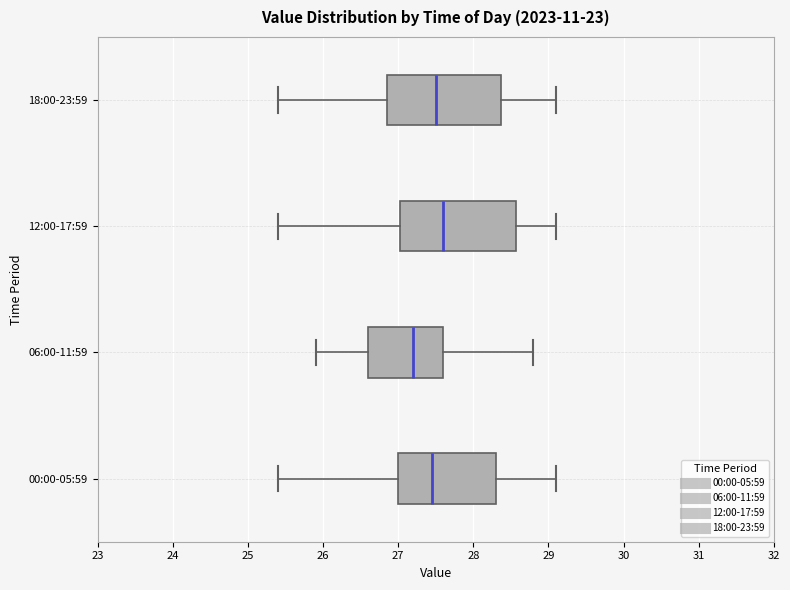

Reading bottom to top, transcribe this box plot: for each box, give where its median line is, the range the box spans, and where its two whiskers end, as read against the x-axis. The values are not printed on the chart, so give them approximately, as read against the axis.

00:00-05:59: median 27.5, box 27.0 to 28.3, whiskers 25.4 to 29.1
06:00-11:59: median 27.2, box 26.6 to 27.6, whiskers 25.9 to 28.8
12:00-17:59: median 27.6, box 27.0 to 28.6, whiskers 25.4 to 29.1
18:00-23:59: median 27.5, box 26.9 to 28.4, whiskers 25.4 to 29.1